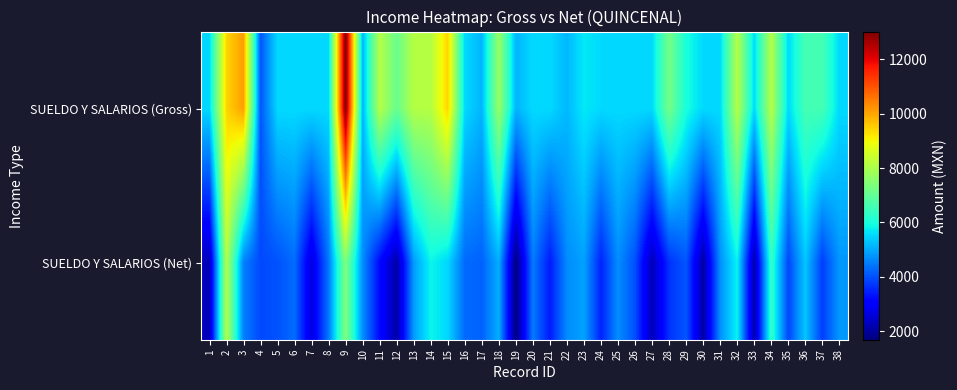

How many data points does each series have?

38